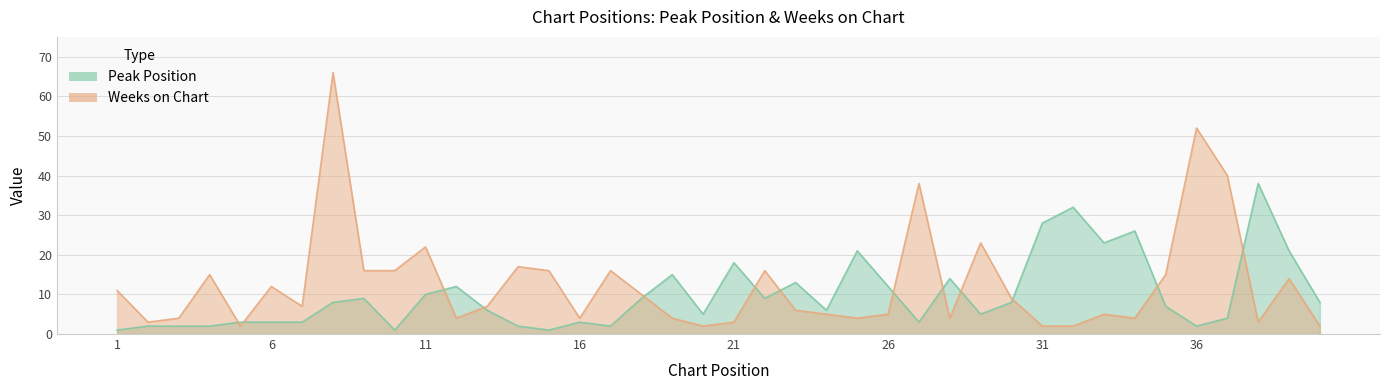

Between 25 and 35, which series saw the biggest shift?

Peak Position